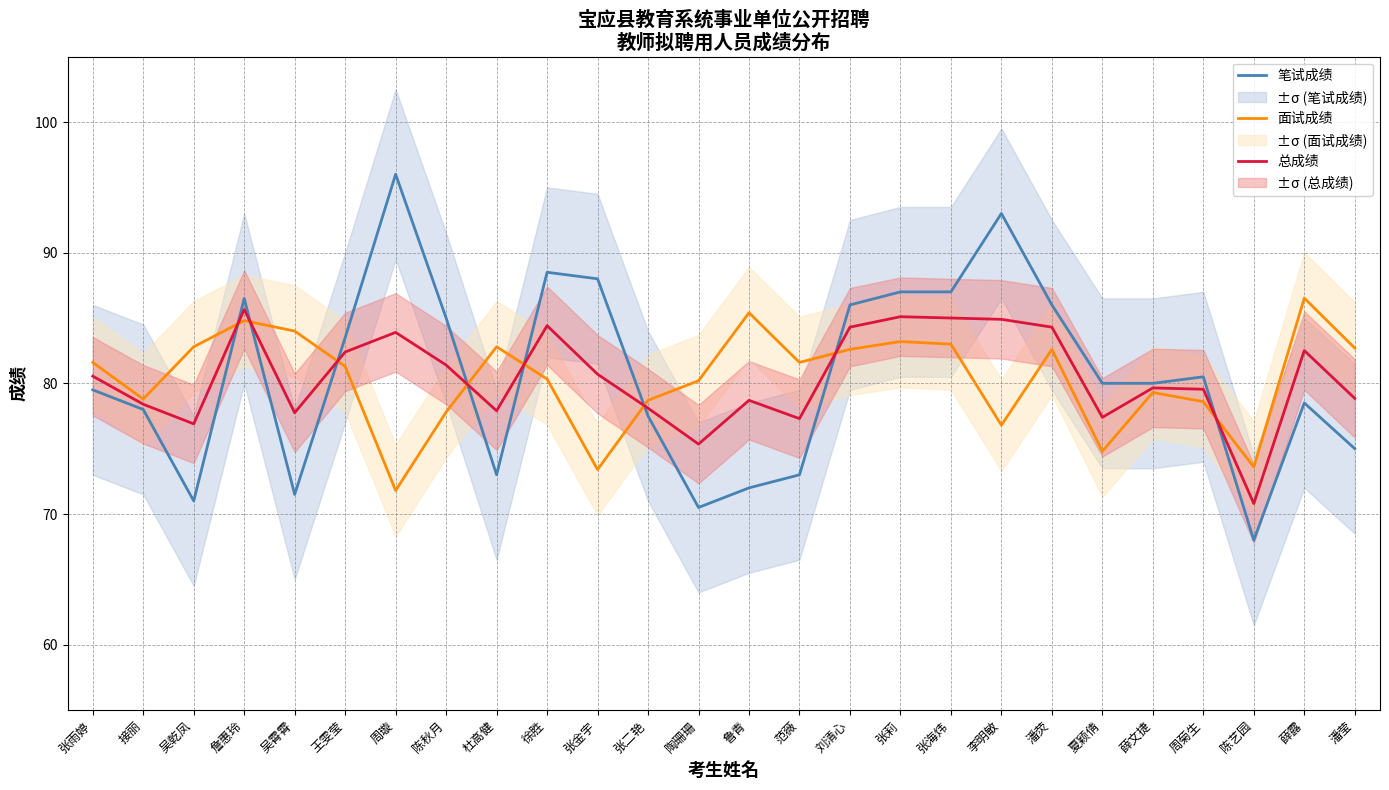

What is the label of the 4th point from the left?

詹惠玲